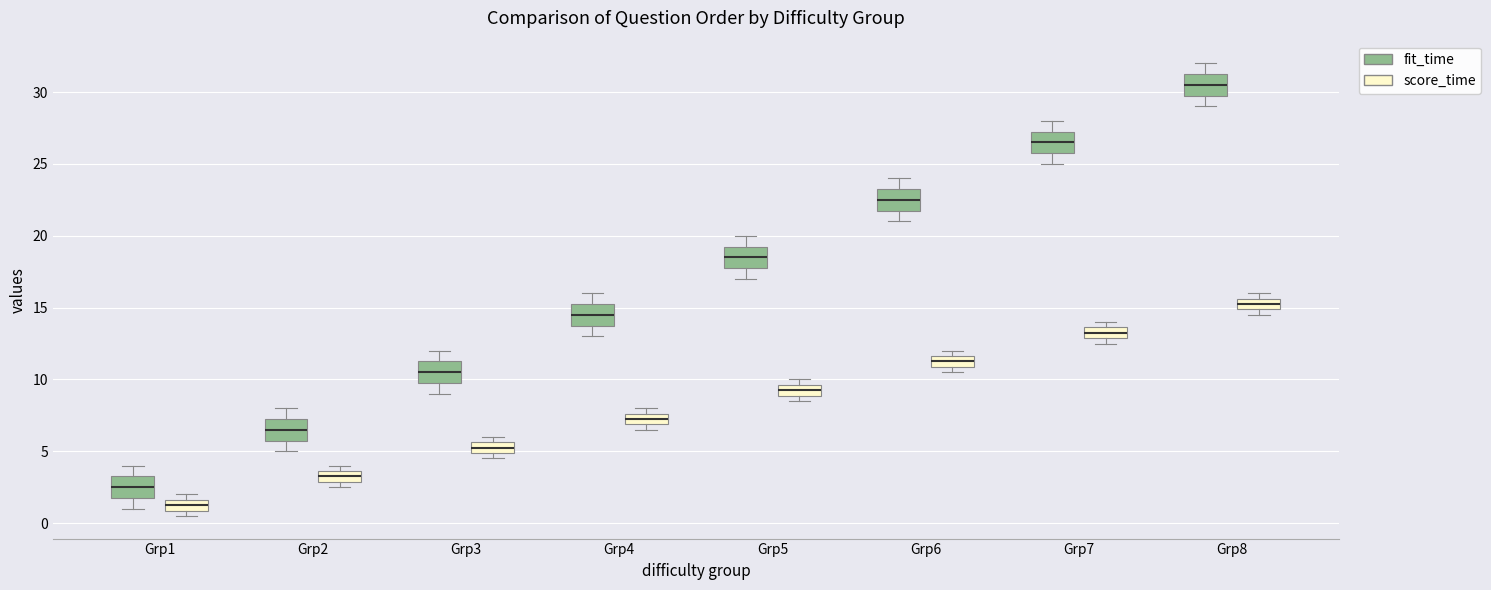

Reading left to right, read every box against the y-axis: the position of its median line, the range the box covers, and the ends of its whiskers. The values are not printed on the chart, so give them approximately, as read against the axis.

Grp1 (fit_time): median 2.5, box 2.0 to 3.5, whiskers 1.0 to 4.0
Grp1 (score_time): median 1.5 (inside the box), box 1.0 to 1.5, whiskers 0.5 to 2.0
Grp2 (fit_time): median 6.5, box 6.0 to 7.5, whiskers 5.0 to 8.0
Grp2 (score_time): median 3.5 (inside the box), box 3.0 to 3.5, whiskers 2.5 to 4.0
Grp3 (fit_time): median 10.5, box 10.0 to 11.5, whiskers 9.0 to 12.0
Grp3 (score_time): median 5.5 (inside the box), box 5.0 to 5.5, whiskers 4.5 to 6.0
Grp4 (fit_time): median 14.5, box 14.0 to 15.5, whiskers 13.0 to 16.0
Grp4 (score_time): median 7.5 (inside the box), box 7.0 to 7.5, whiskers 6.5 to 8.0
Grp5 (fit_time): median 18.5, box 18.0 to 19.5, whiskers 17.0 to 20.0
Grp5 (score_time): median 9.5 (inside the box), box 9.0 to 9.5, whiskers 8.5 to 10.0
Grp6 (fit_time): median 22.5, box 22.0 to 23.5, whiskers 21.0 to 24.0
Grp6 (score_time): median 11.5 (inside the box), box 11.0 to 11.5, whiskers 10.5 to 12.0
Grp7 (fit_time): median 26.5, box 26.0 to 27.5, whiskers 25.0 to 28.0
Grp7 (score_time): median 13.5 (inside the box), box 13.0 to 13.5, whiskers 12.5 to 14.0
Grp8 (fit_time): median 30.5, box 30.0 to 31.5, whiskers 29.0 to 32.0
Grp8 (score_time): median 15.5 (inside the box), box 15.0 to 15.5, whiskers 14.5 to 16.0